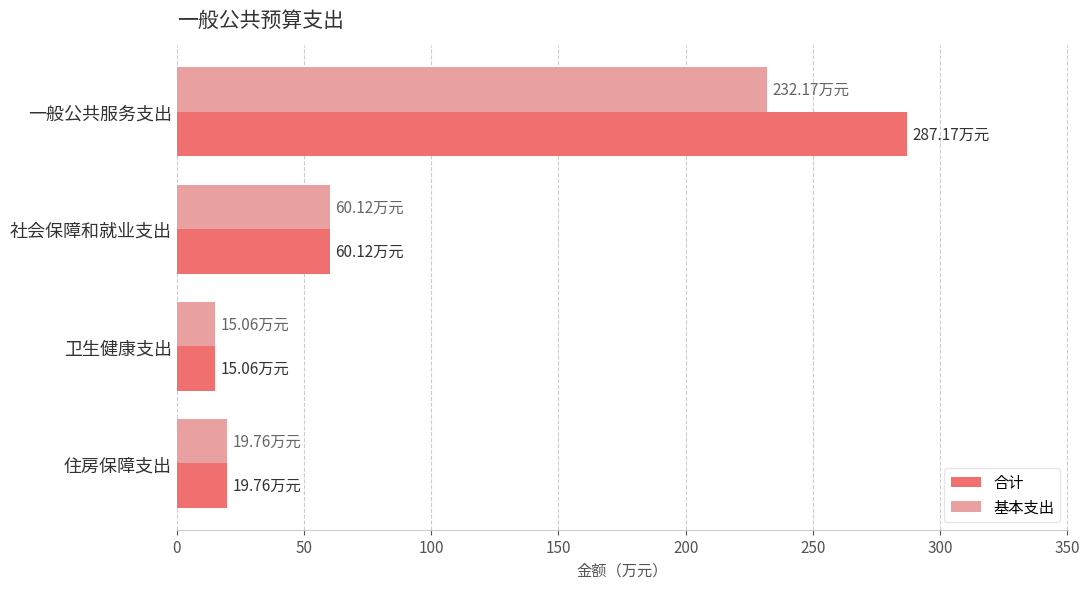

Which series changed the most between 一般公共服务支出 and 住房保障支出?

合计